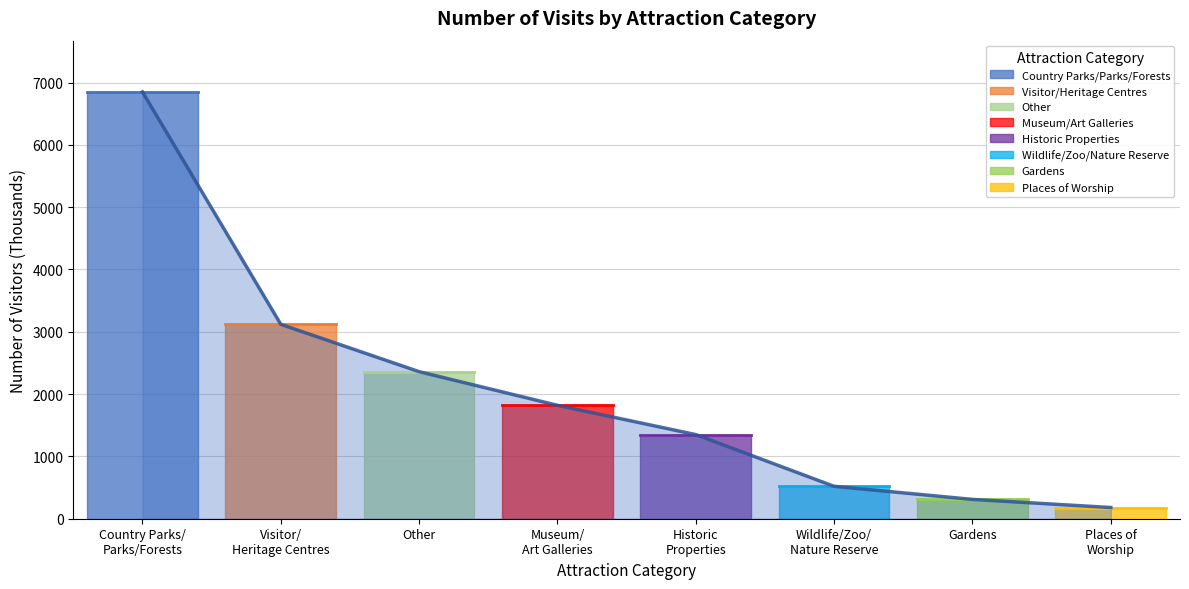

What is the change in value from Visitor/ Heritage Centres to Places of Worship?

-2940